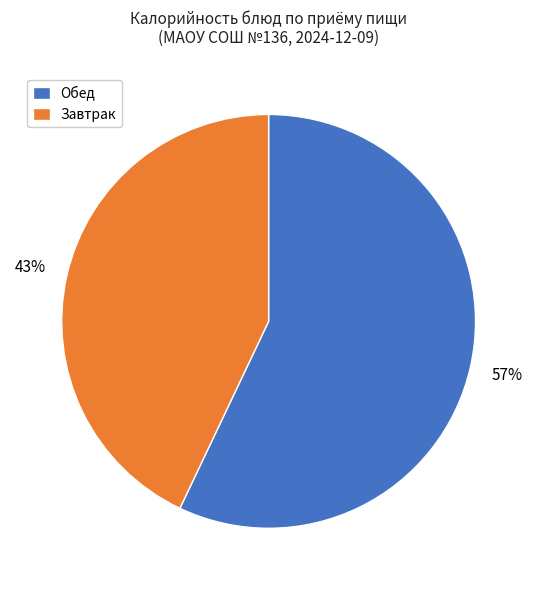

Do Обед and Завтрак together represent more than half of the pie?

Yes